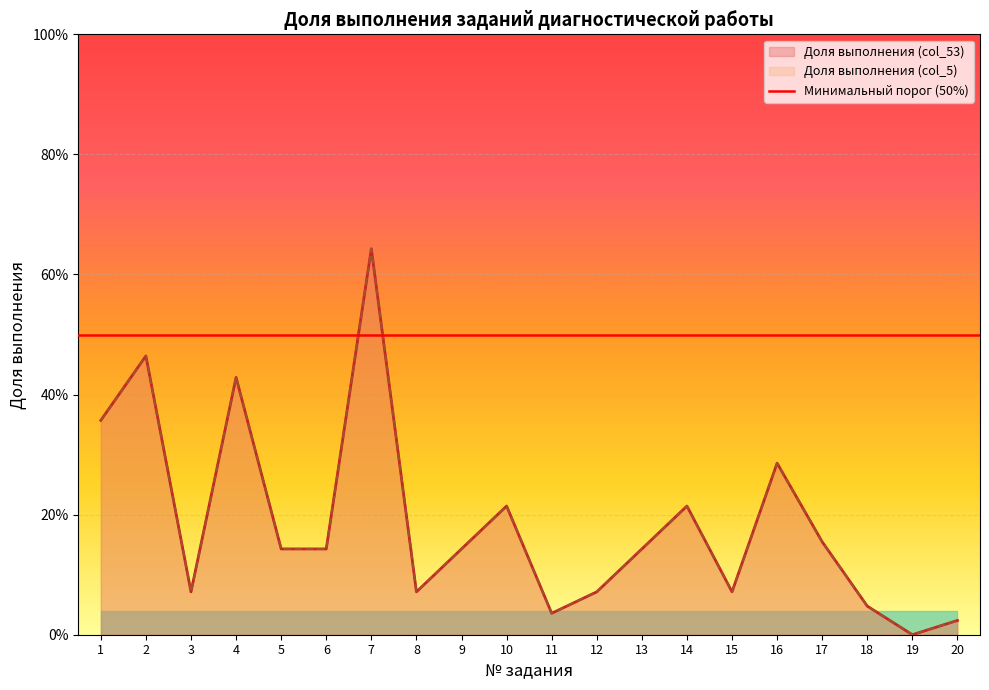

Reading left to right, extract all data points from this chart.

Доля выполнения (col_53): 1=0.4	2=0.5	3=0.1	4=0.4	5=0.1	6=0.1	7=0.6	8=0.1	9=0.1	10=0.2	11=0.0	12=0.1	13=0.1	14=0.2	15=0.1	16=0.3	17=0.2	18=0.0	19=0.0	20=0.0
Доля выполнения (col_5): 1=0.4	2=0.5	3=0.1	4=0.4	5=0.1	6=0.1	7=0.6	8=0.1	9=0.1	10=0.2	11=0.0	12=0.1	13=0.1	14=0.2	15=0.1	16=0.3	17=0.2	18=0.0	19=0.0	20=0.0